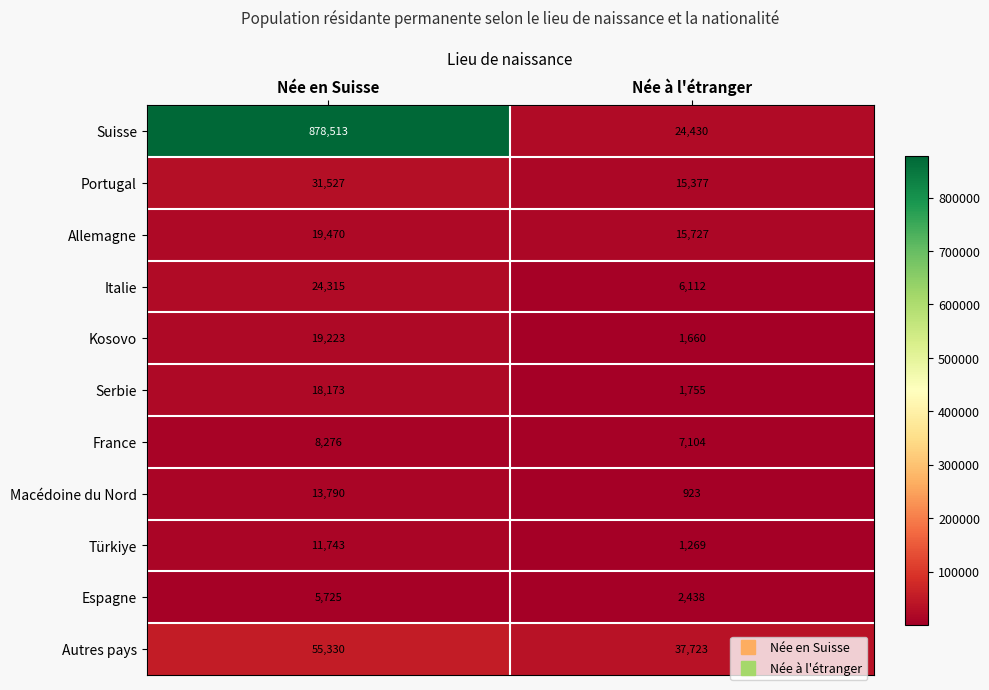

At Née à l'étranger, list the series in order from largest to smallest.

Autres pays, Suisse, Allemagne, Portugal, France, Italie, Espagne, Serbie, Kosovo, Türkiye, Macédoine du Nord